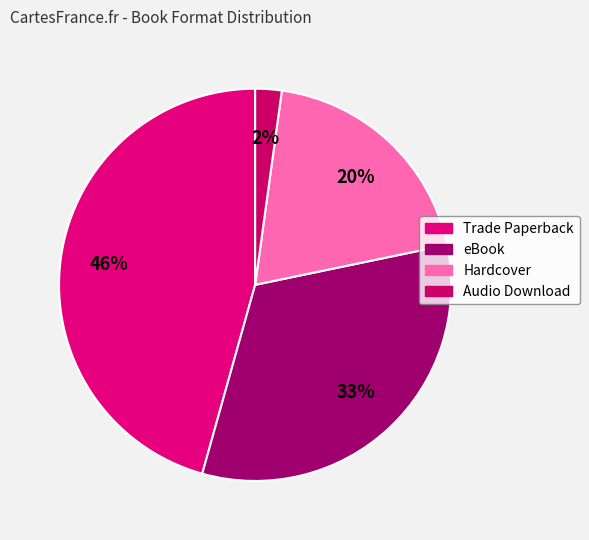

Which slice is the largest?

Trade Paperback